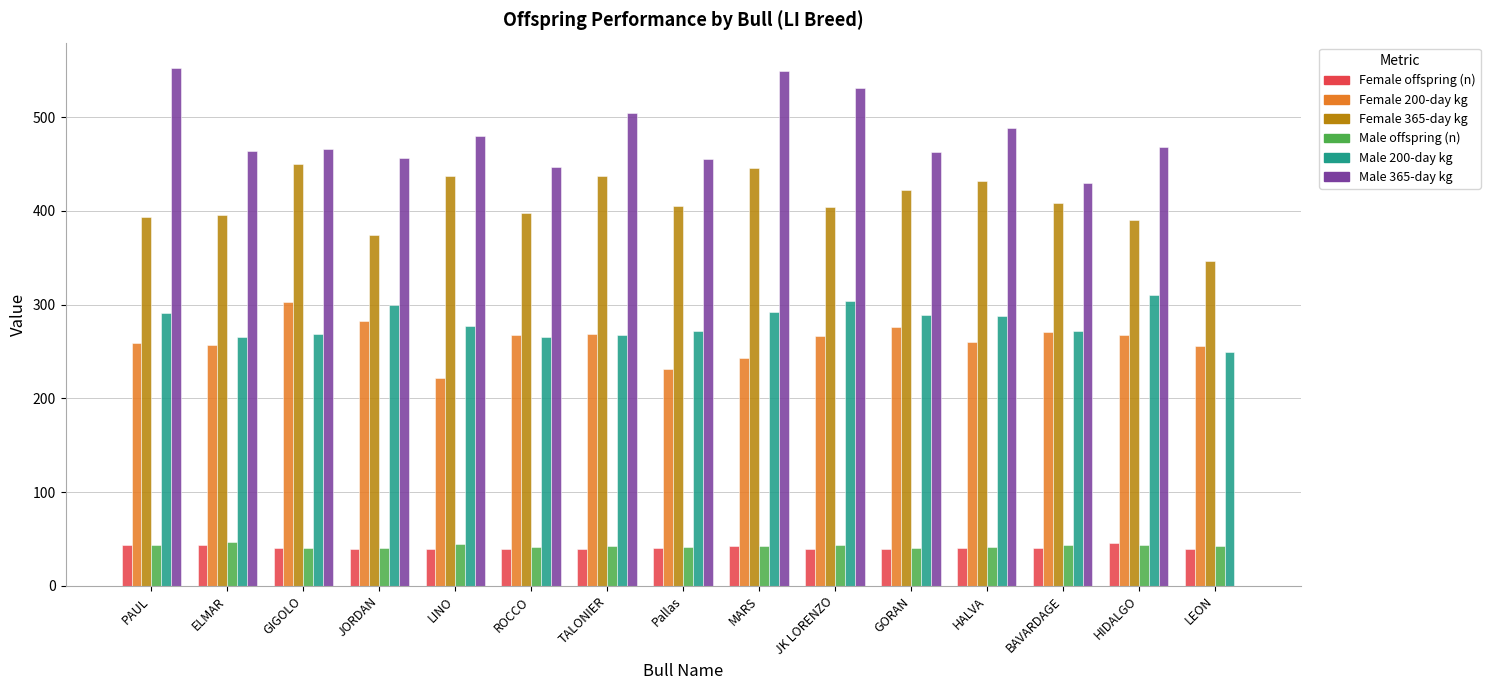

What is the difference between the Female offspring (n) values at Pallas and LEON?

1